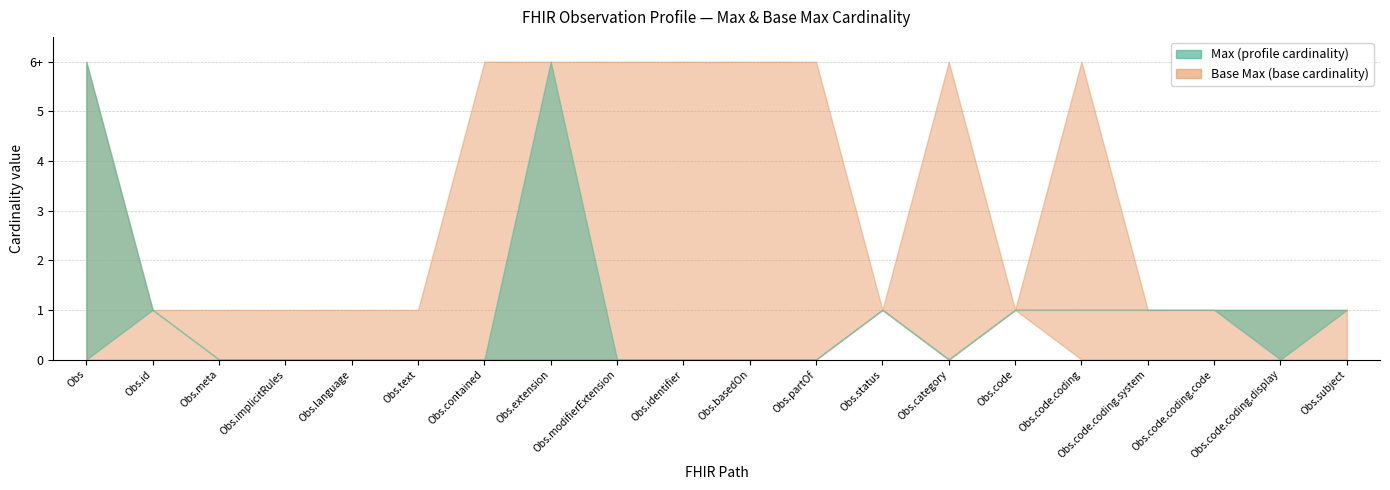

What is the difference between the second highest and minimum values in the Max series?

999